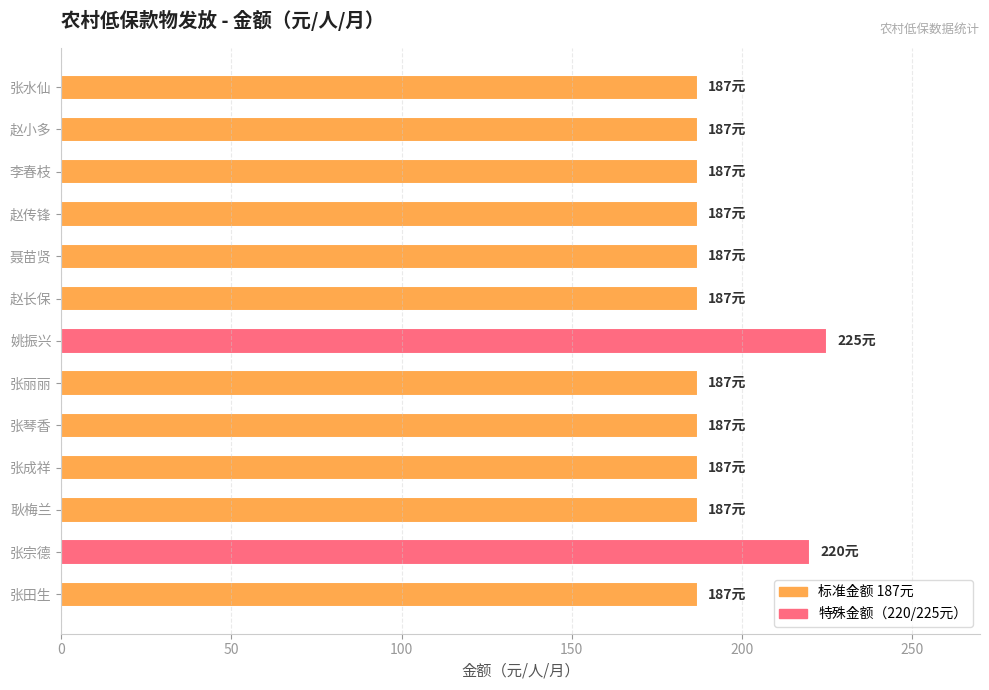

What is the label of the 5th bar from the top?

聂苗贤